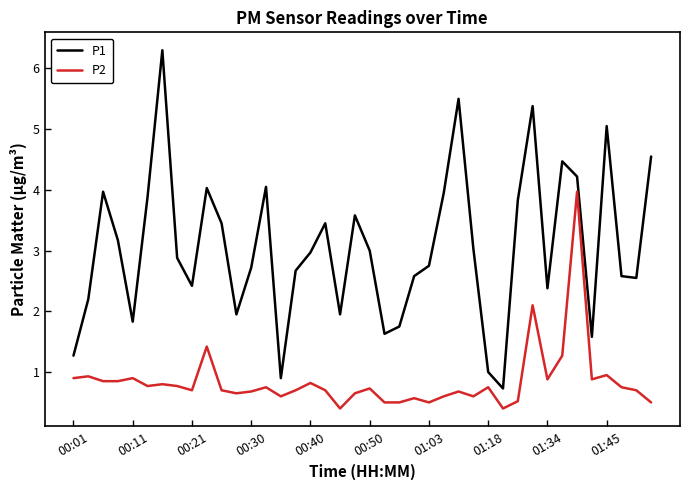

Which series has the largest range (max minus min)?

P1